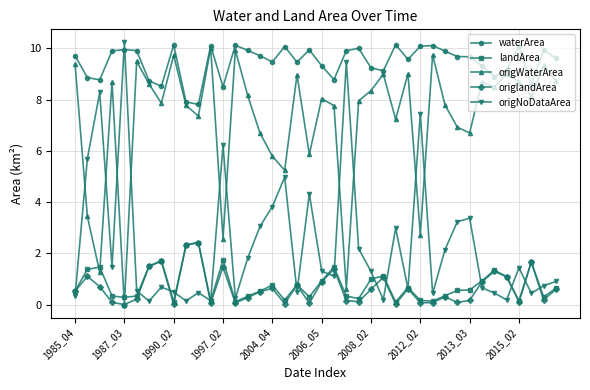

What are all the series names shown in the legend?

waterArea, landArea, origWaterArea, origlandArea, origNoDataArea